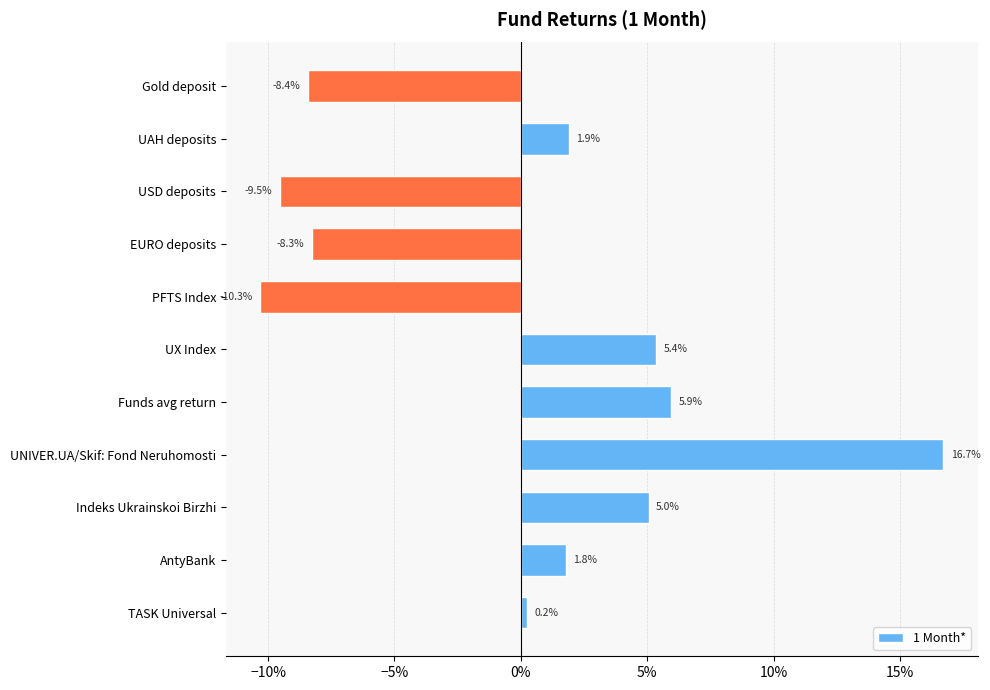

Does the chart contain any negative values?

Yes